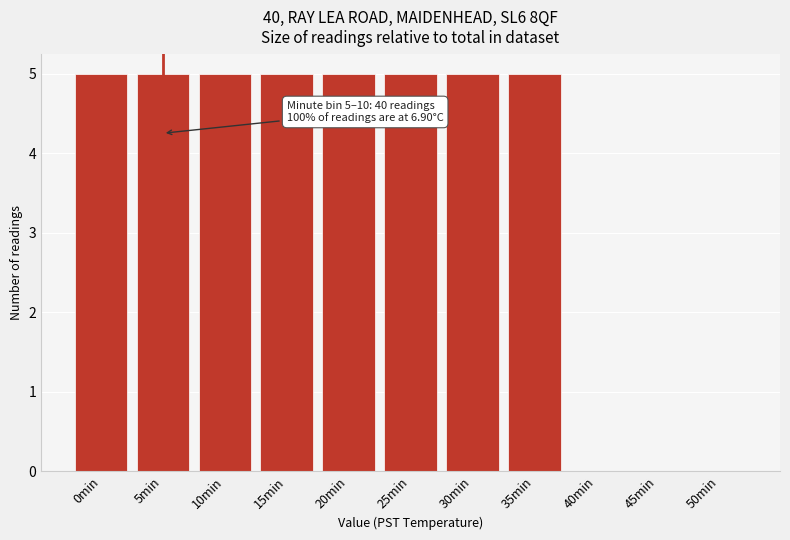

Reading left to right, extract all data points from this chart.

0min=5	5min=5	10min=5	15min=5	20min=5	25min=5	30min=5	35min=5	40min=0	45min=0	50min=0